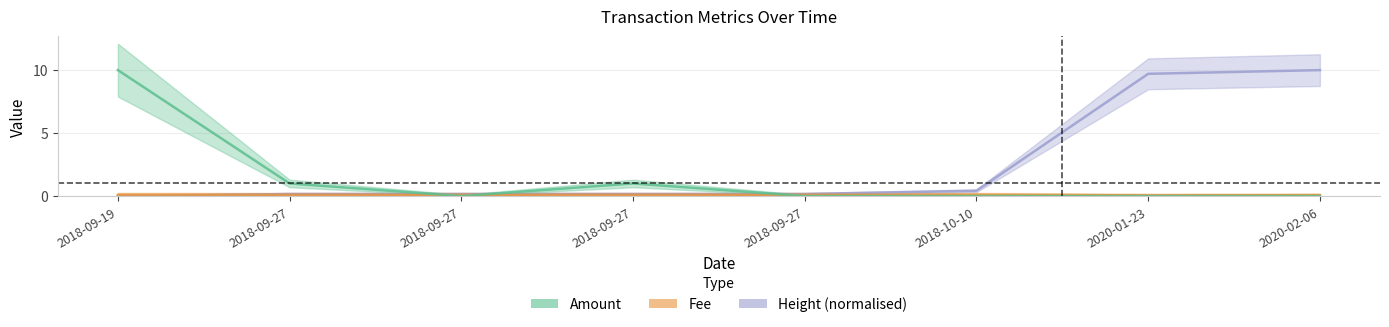

How many intersections are there between Height (normalised) and Fee?

1